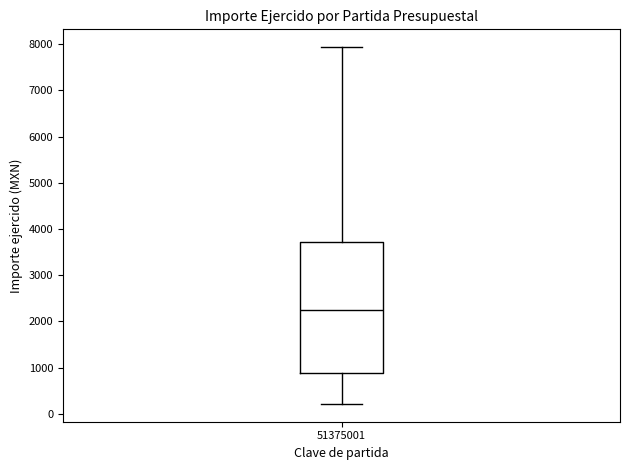

Read this box plot against the y-axis: the position of the median line, the range covered by the box, and the ends of both whiskers. The values are not printed on the chart, so give them approximately, as read against the axis.

median 2300, box 900 to 3700, whiskers 200 to 7900